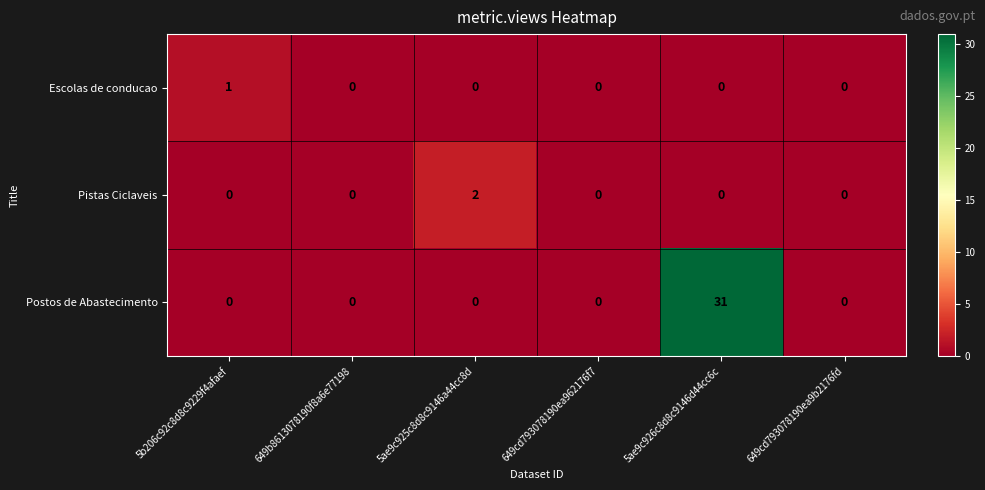

List the series in order of their peak value, lowest first.

Escolas de conducao, Pistas Ciclaveis, Postos de Abastecimento